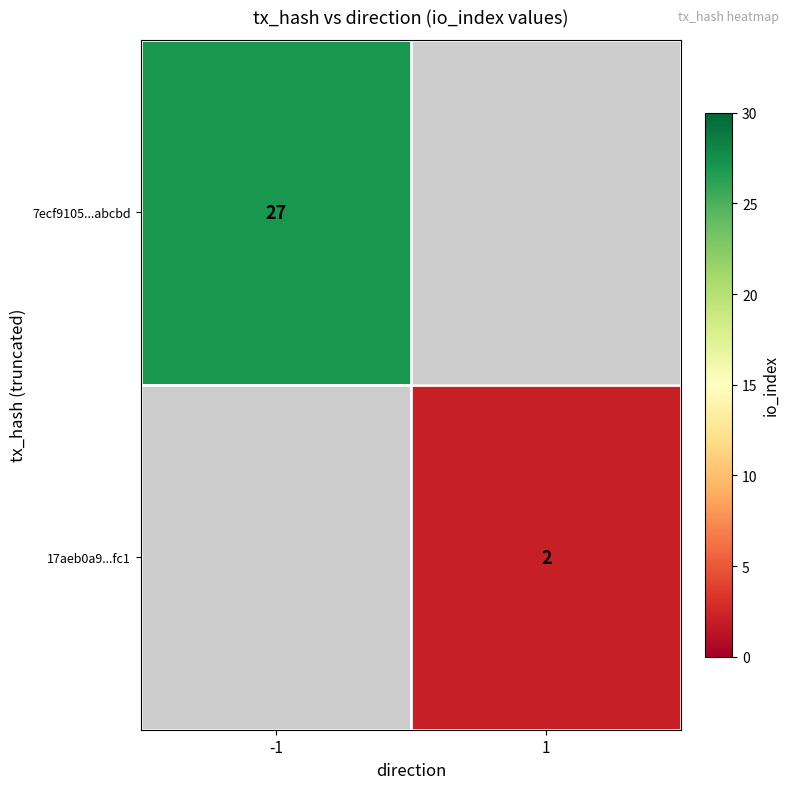

True or false: 7ecf9105...abcbd has a value of 27 at -1.

True